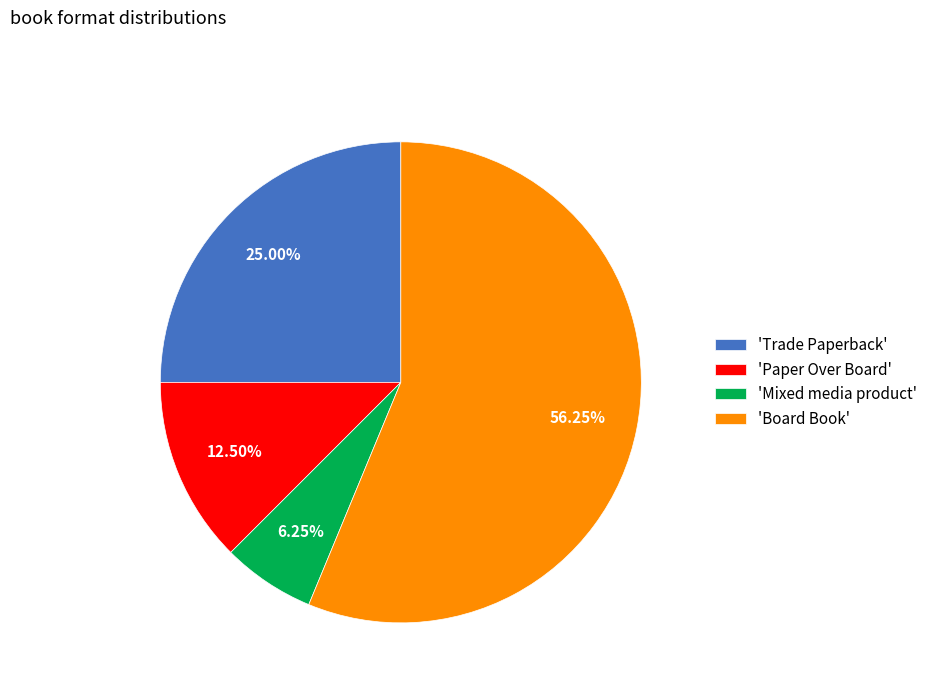

Combined, do 'Trade Paperback' and 'Mixed media product' account for over 50%?

No